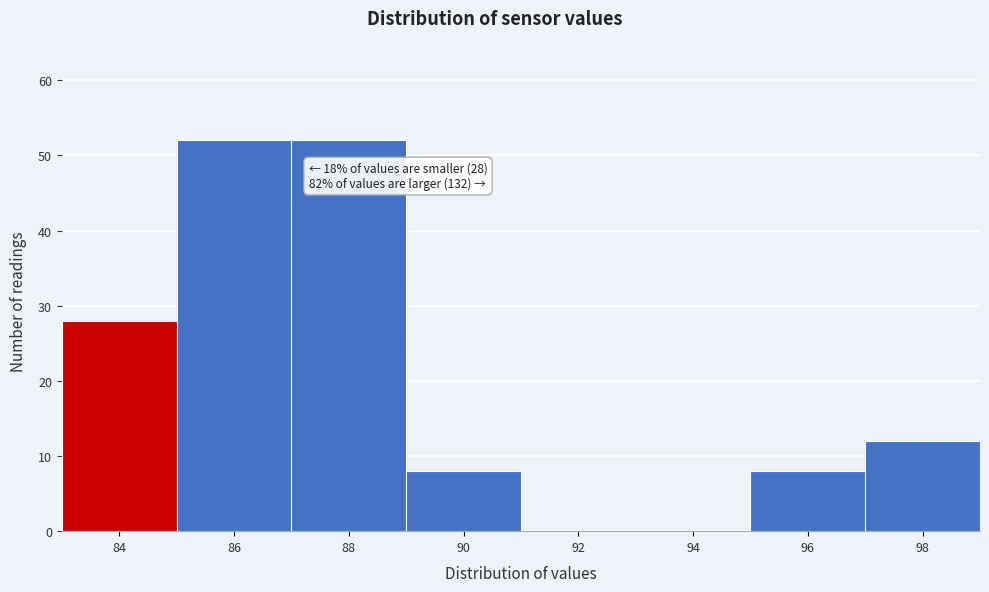

Reading left to right, extract all data points from this chart.

84=28	86=52	88=52	90=8	92=0	94=0	96=8	98=12